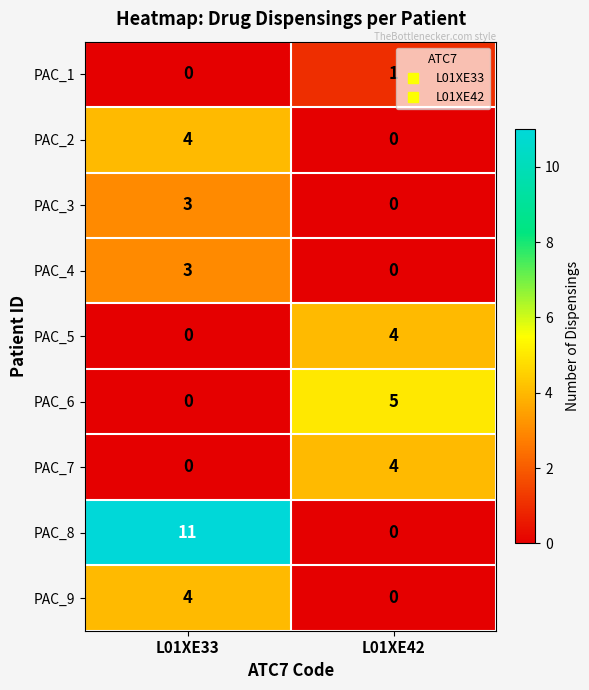

Is the value of PAC_1 at L01XE42 greater than the value of PAC_2 at L01XE42?

Yes